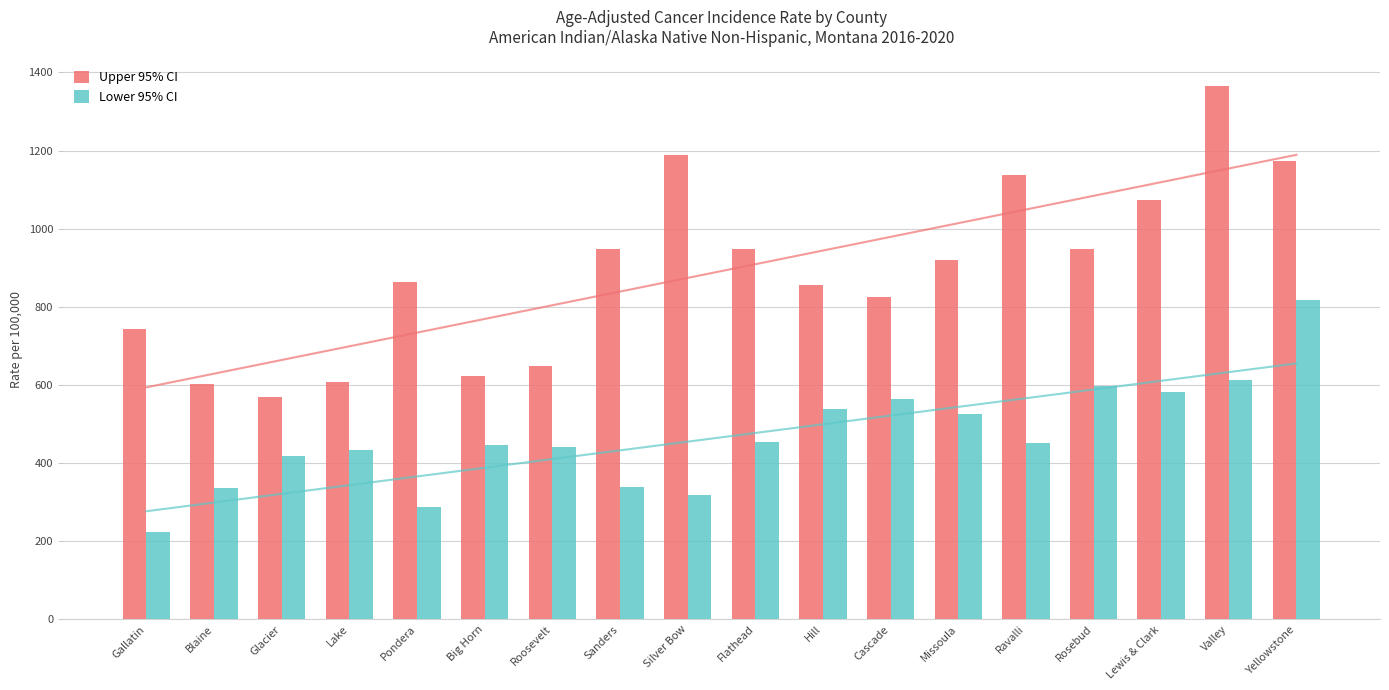

What is the difference between the Lower 95% CI values at Ravalli and Blaine?

116.1